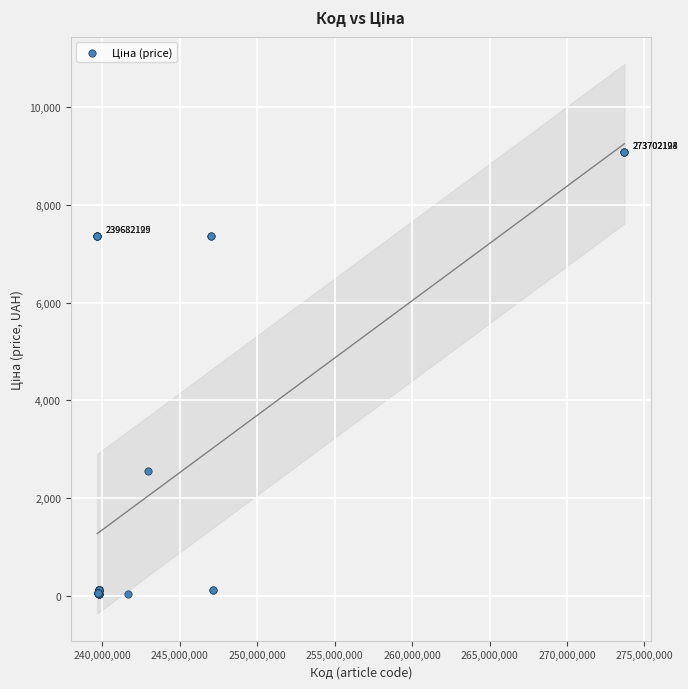

What Y value in the scatter plot is closest to 4561?

2545.8